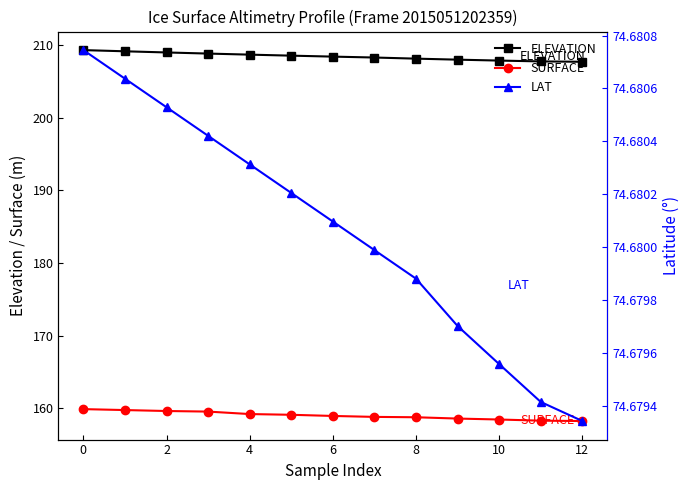

True or false: SURFACE and ELEVATION cross at least once.

False